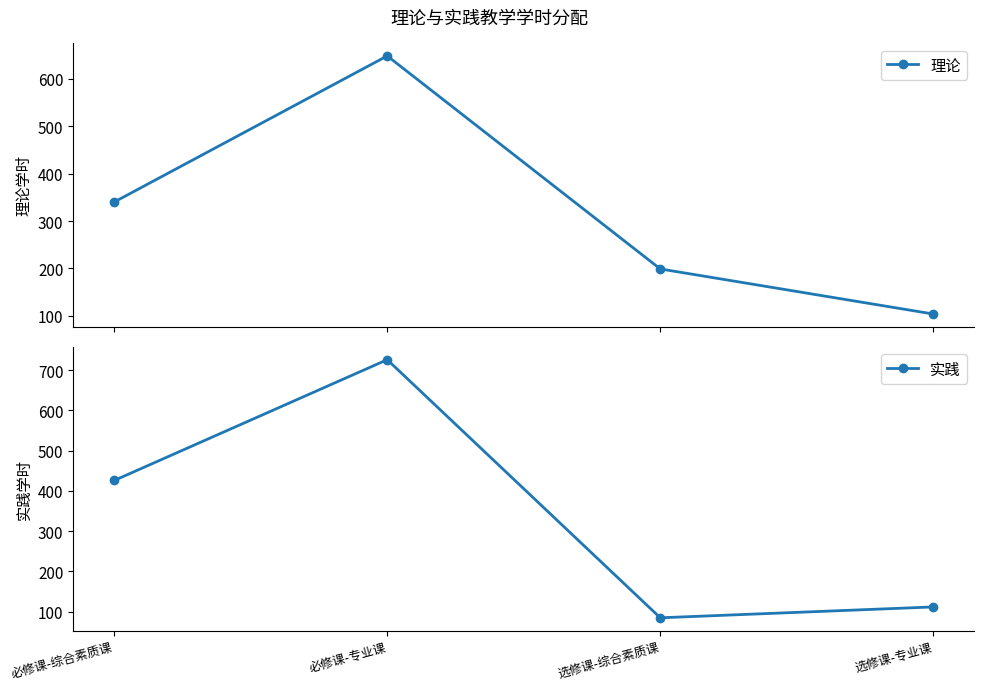

Which series ends up on top after the final intersection of 实践 and 理论?

实践